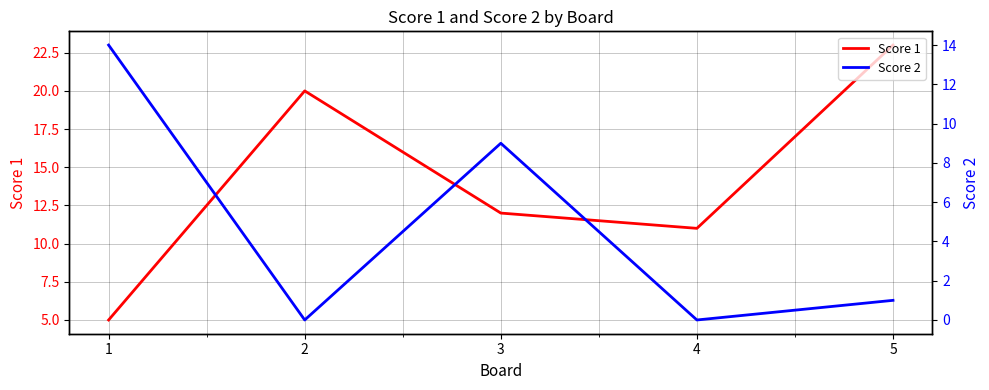

What is the approximate value of Score 2 at 1, to the nearest 5?

15